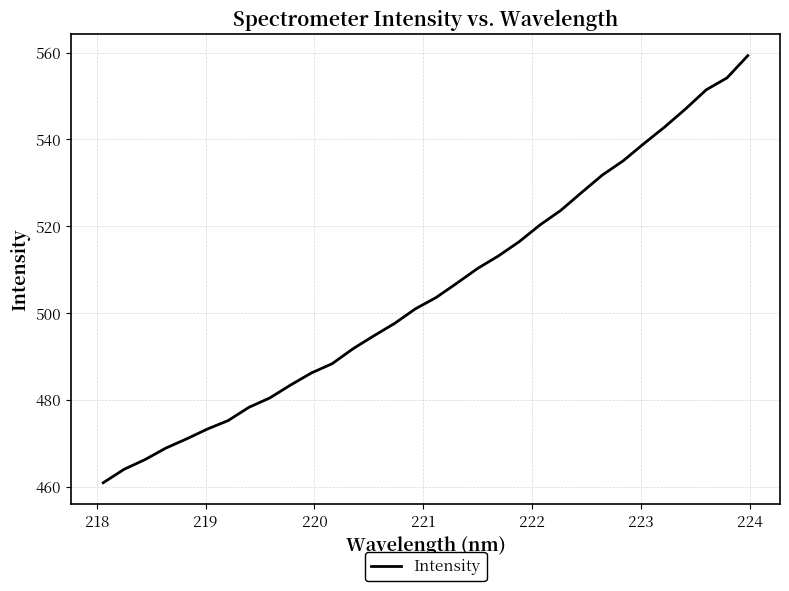

What is the greatest value displayed?

559.3